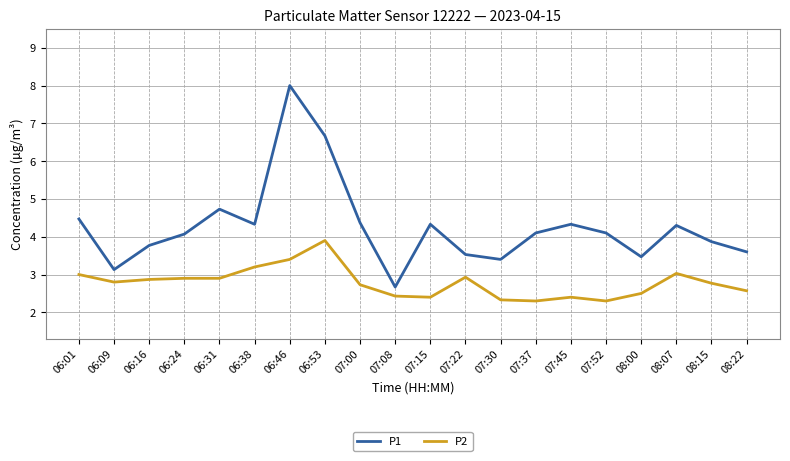

Reading left to right, transcribe all the data shown in this chart.

P1: 4.5	3.1	3.8	4.1	4.7	4.3	8.0	6.7	4.4	2.7	4.3	3.5	3.4	4.1	4.3	4.1	3.5	4.3	3.9	3.6
P2: 3.0	2.8	2.9	2.9	2.9	3.2	3.4	3.9	2.7	2.4	2.4	2.9	2.3	2.3	2.4	2.3	2.5	3.0	2.8	2.6